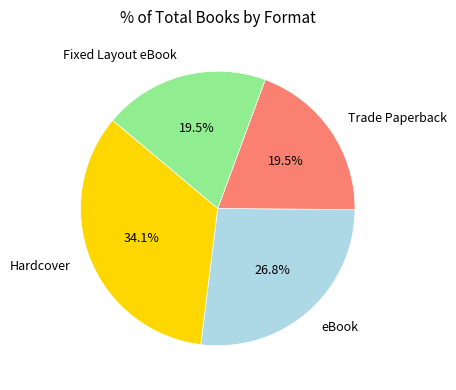

Which slice is the largest?

Hardcover